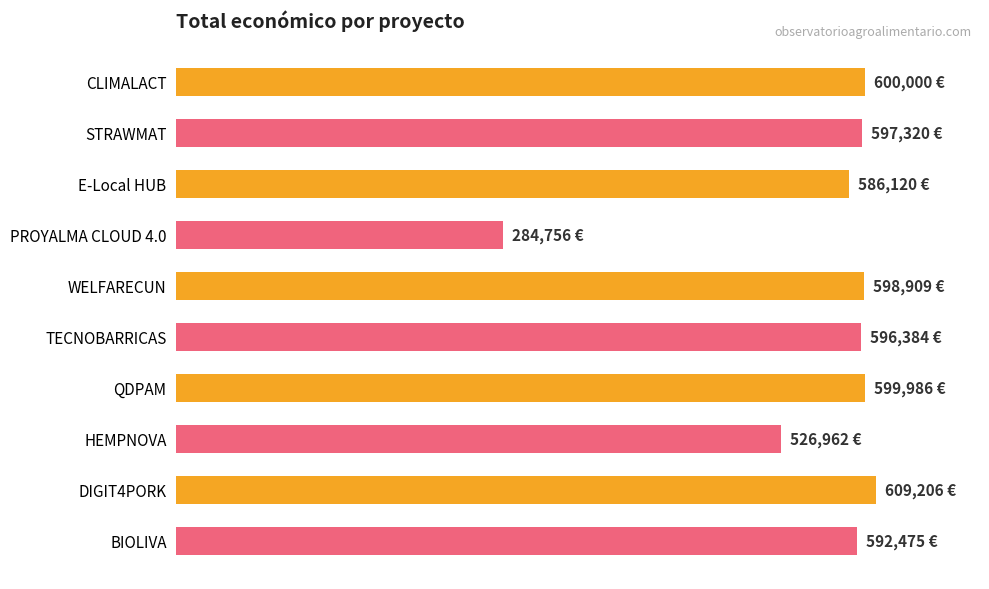

Does the chart contain stacked bars?

No